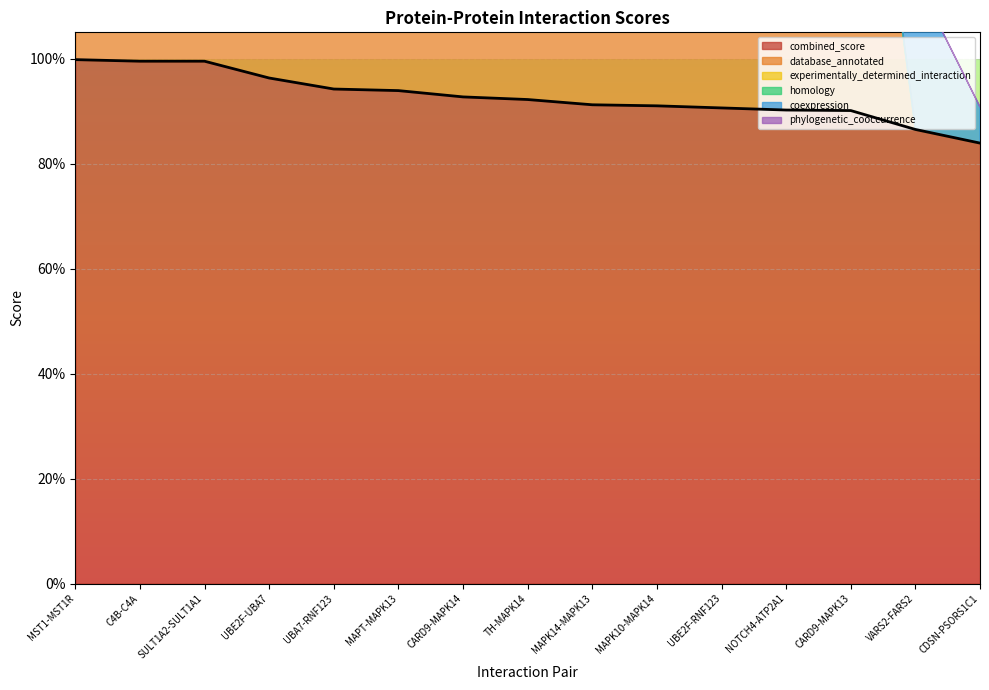

How many lines are shown in the chart?

6